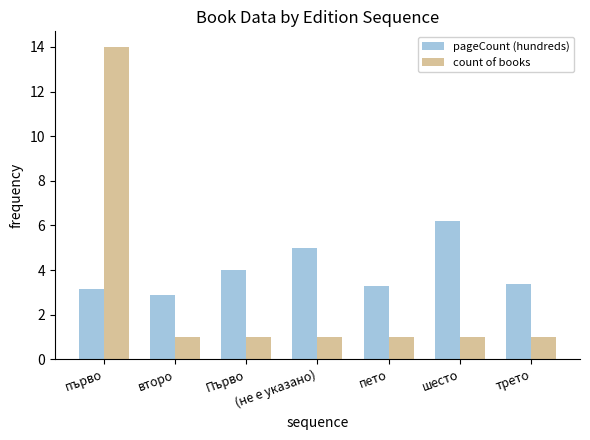

What is the label of the 1st bar from the right?

трето